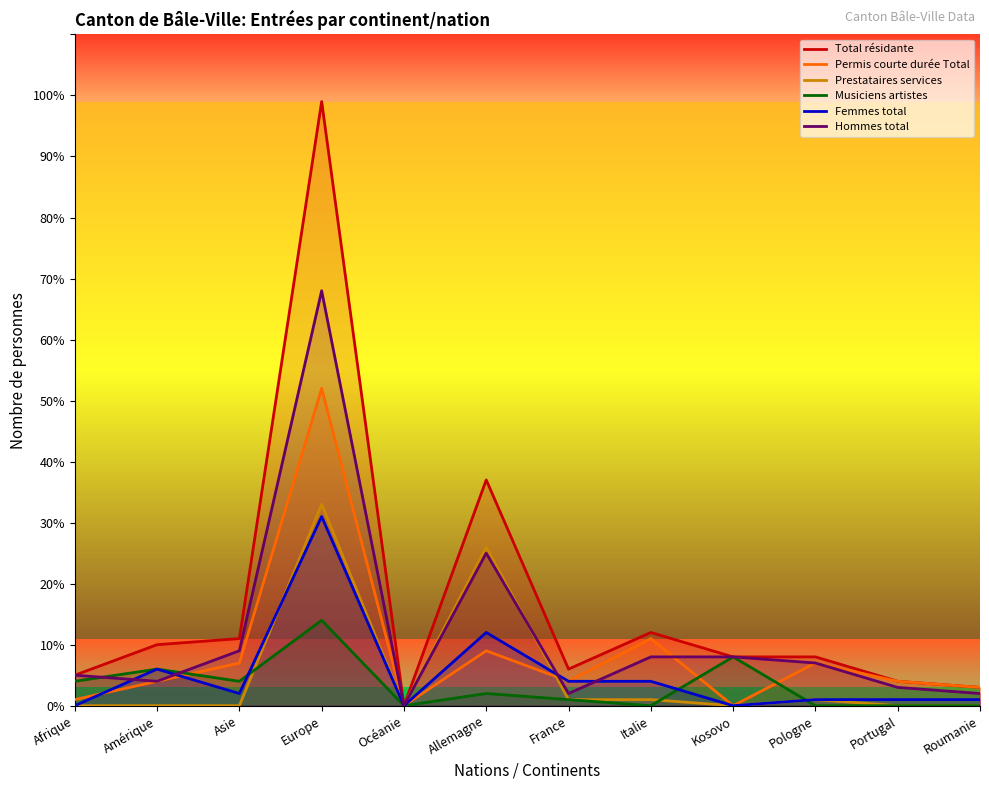

What is the maximum value for Hommes total?

68